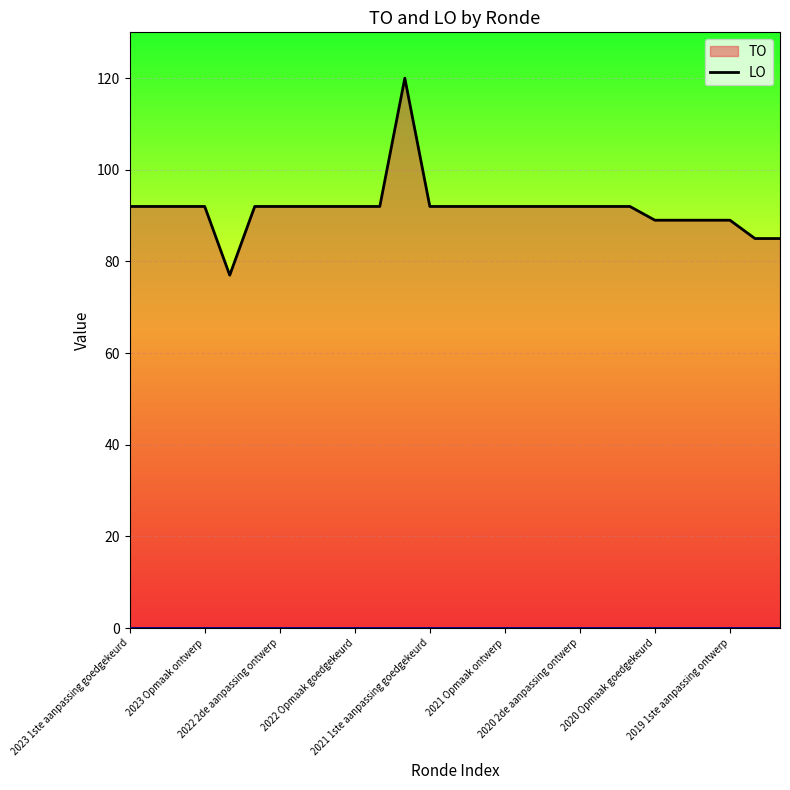

How many series are shown in this chart?

2